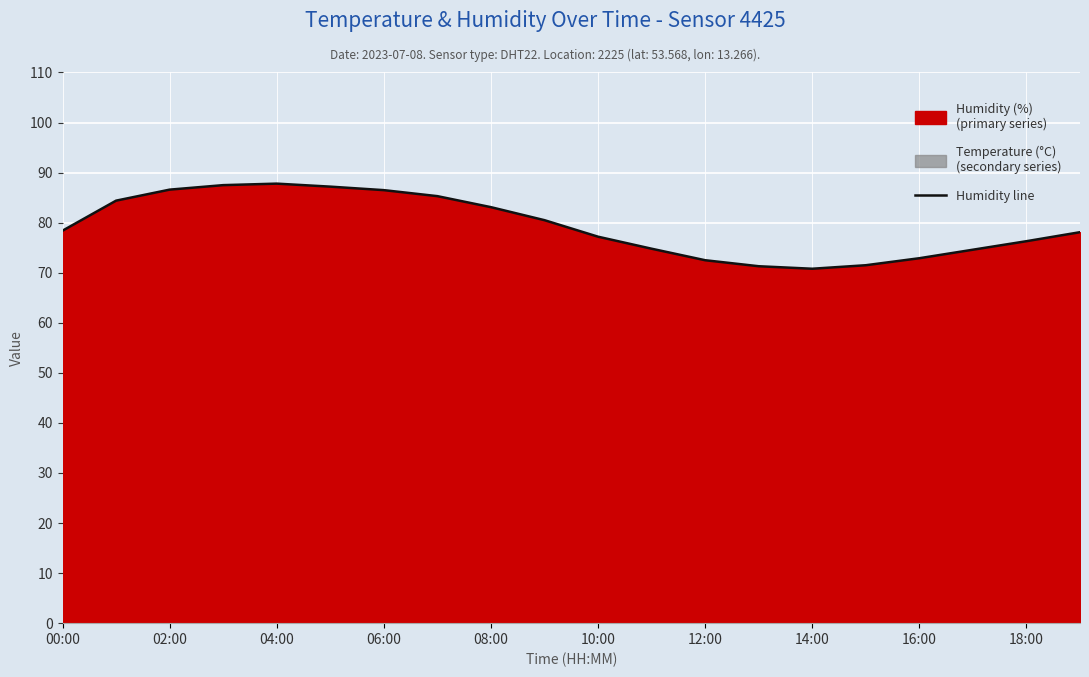

The Humidity line series shows 77.2 at 10:00. True or false?

True